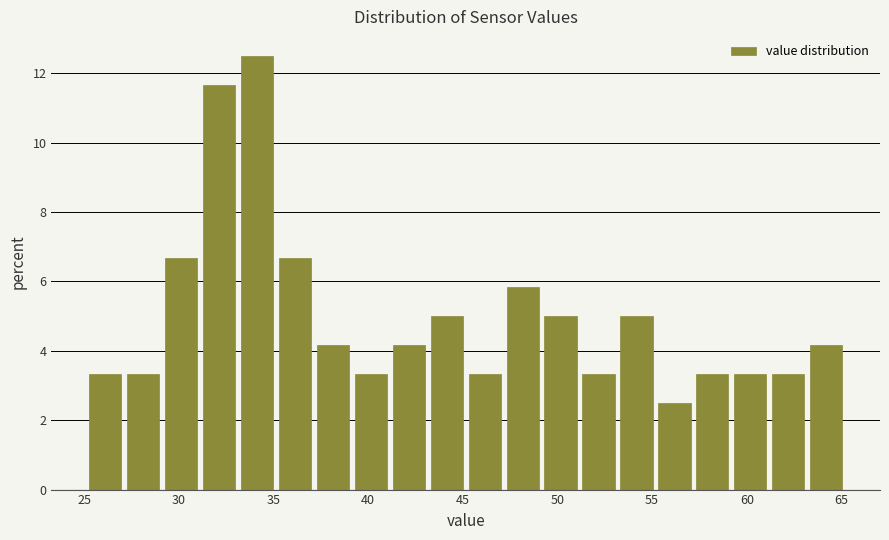

Which range on the x-axis has the tallest bar?

33 to 35